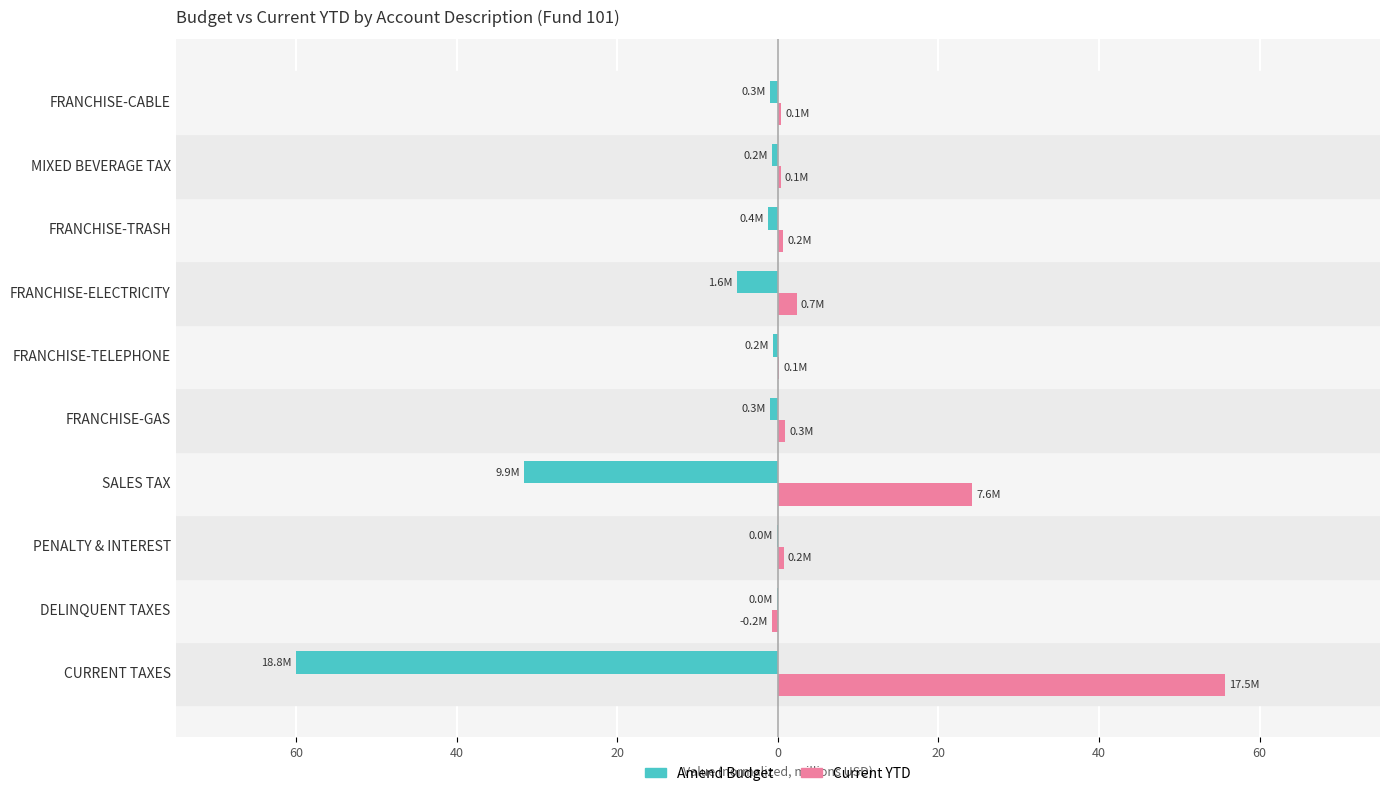

Which series has the widest spread of values?

Amend Budget